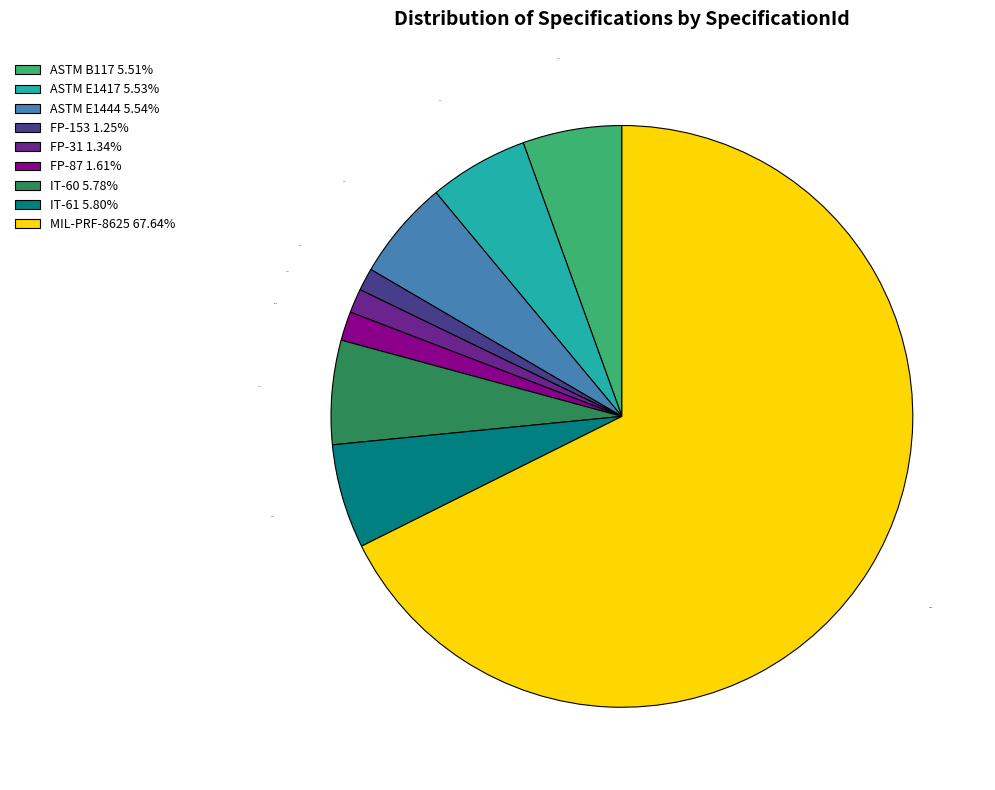

To the nearest percent, what is the difference between the largest and smallest slice percentages?

66%